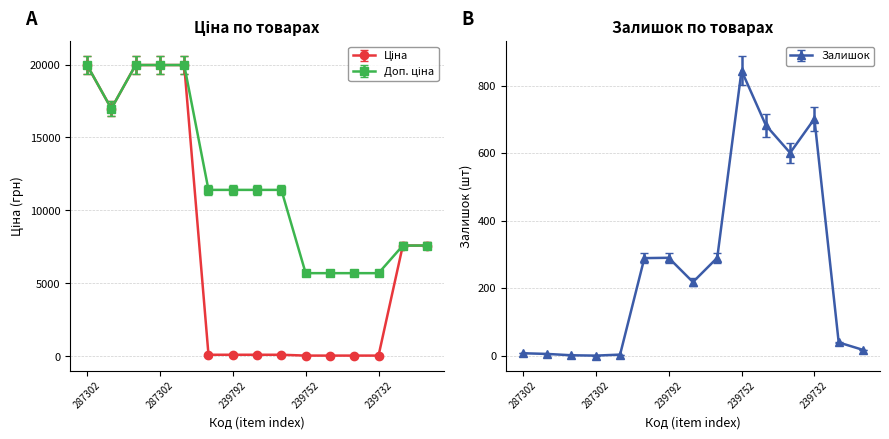

Is it true that Доп. ціна equals 30376.1 at 287302?

False